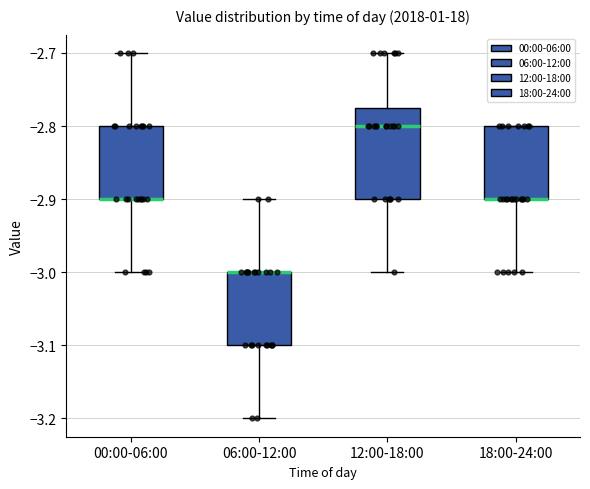

Comparing the boxes themselves (not the whiskers), which one is the tallest?

12:00-18:00